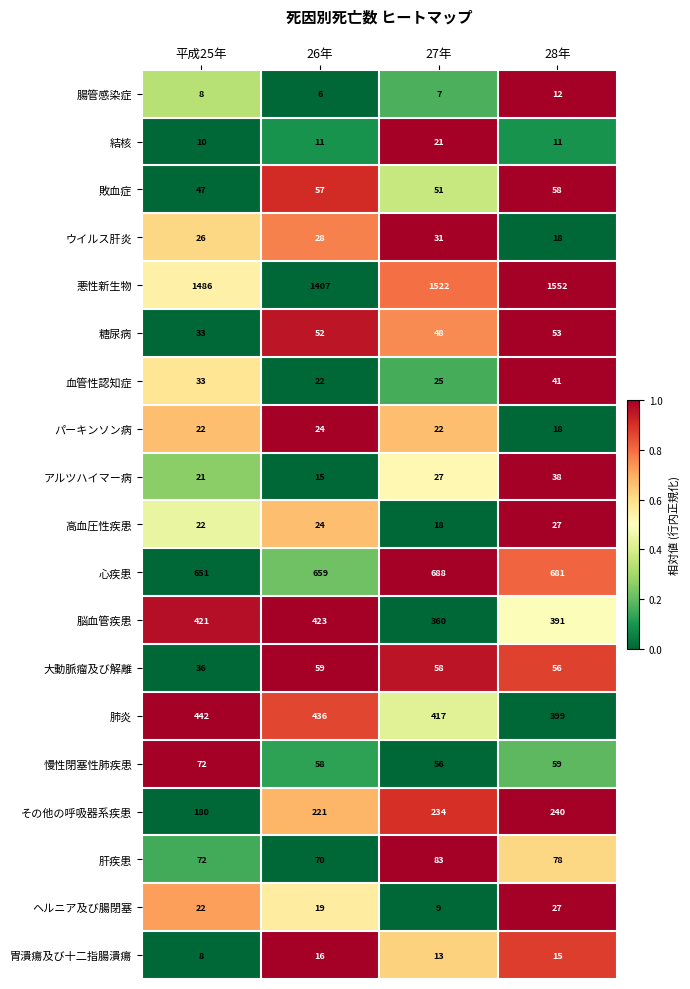

What is the difference between the 脳血管疾患 values at 28年 and 平成25年?

30